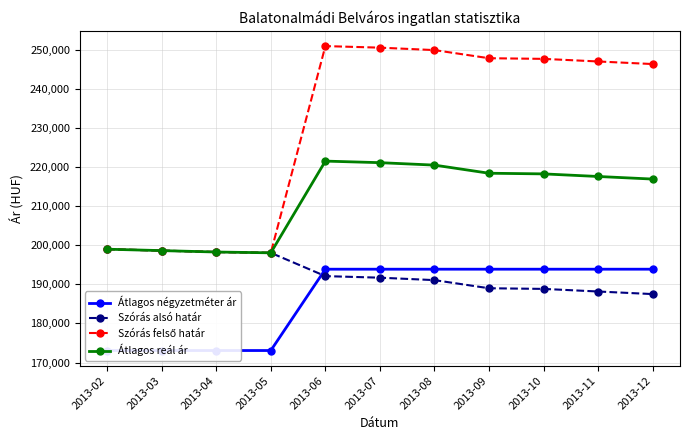

At which category does the chart reach its peak across all series?

2013-06